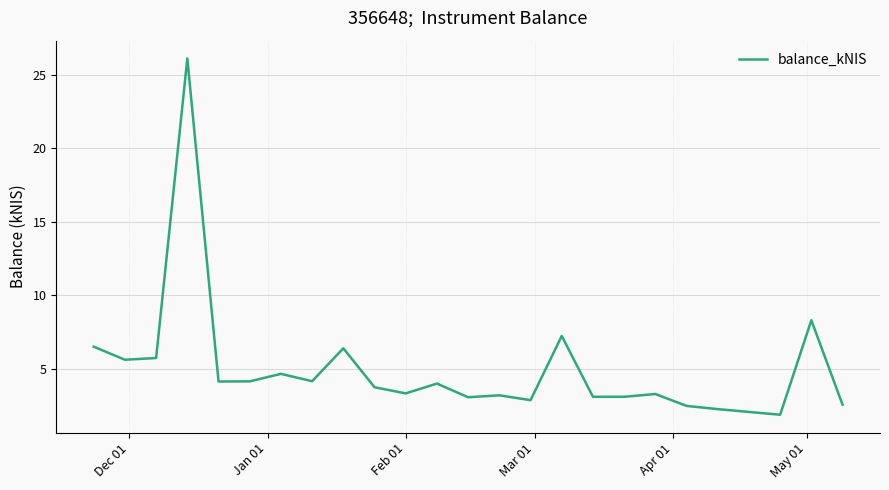

What is the minimum value shown in the chart?

1.9